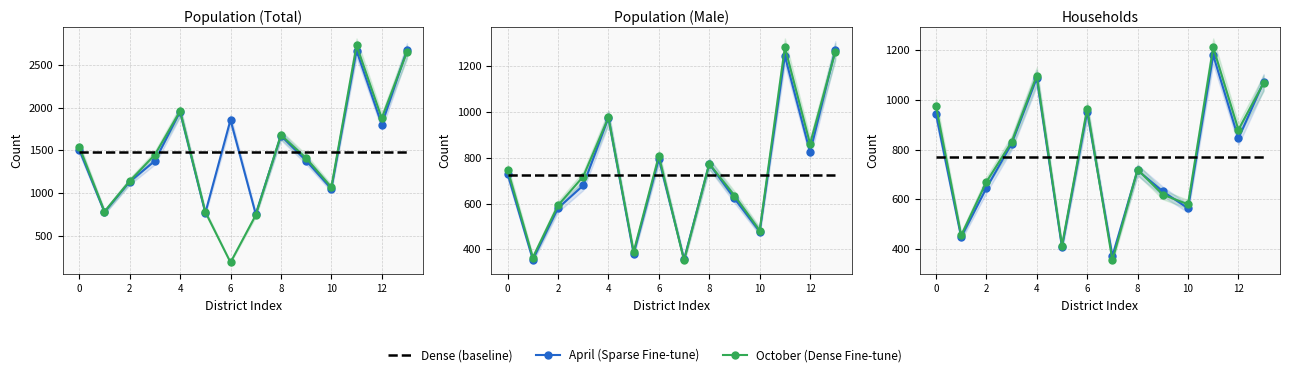

Is it true that October (Dense Fine-tune) equals 983 at 10?

False